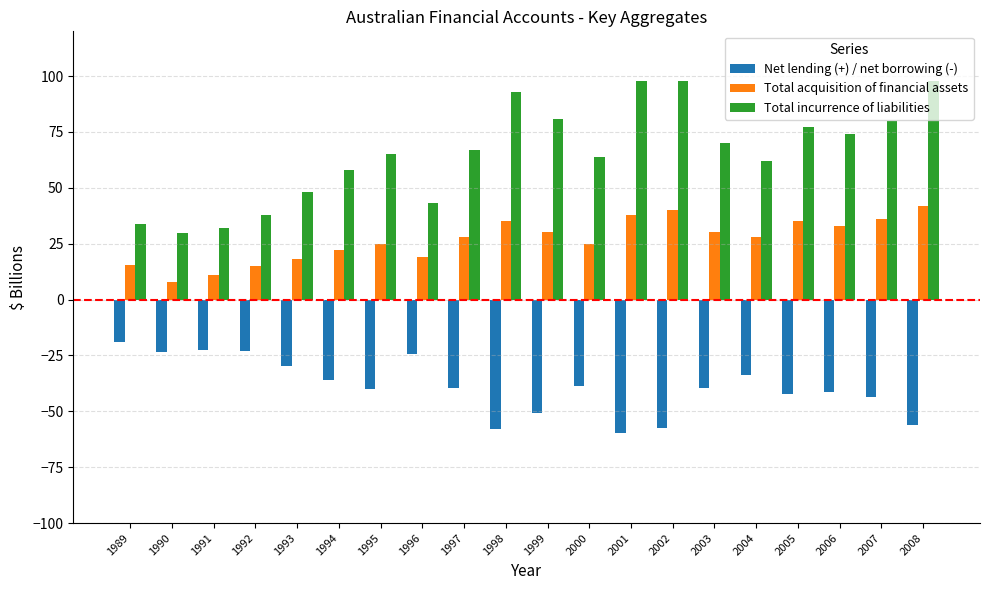

The value of Total incurrence of liabilities at 1992 is 66.1. True or false?

False